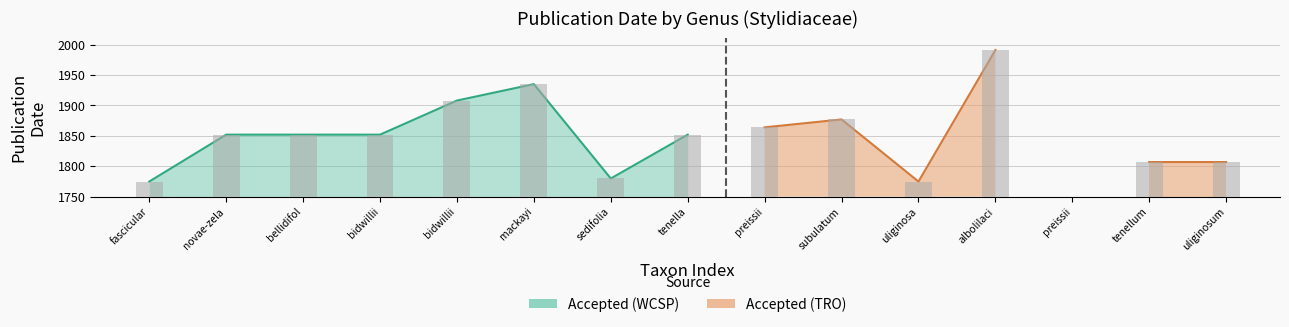

Rank the categories by value from lowest to highest.

fascicular, sedifolia, novae-zela, bellidifol, bidwillii, tenella, bidwillii, mackayi